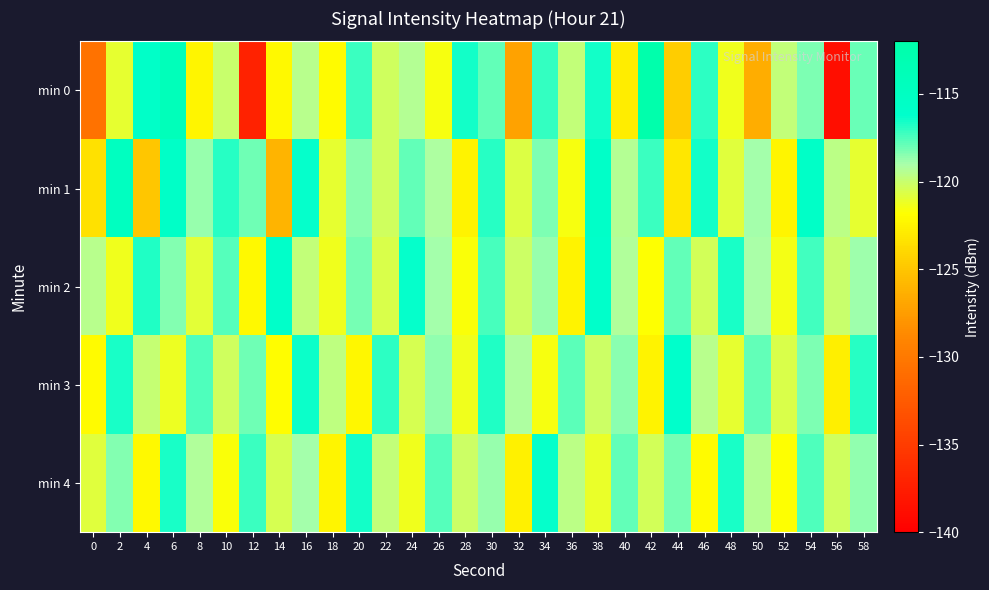

What is the total value across all series at 10?

-596.5